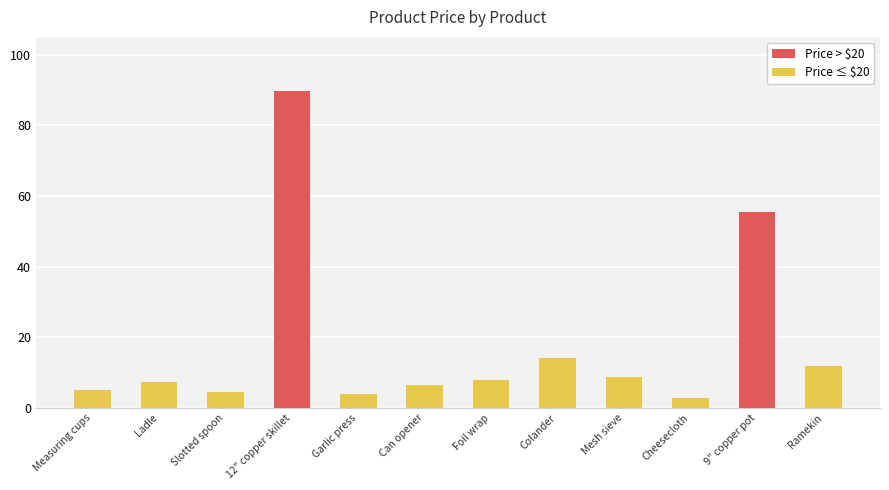

What position from the left is Garlic press?

5